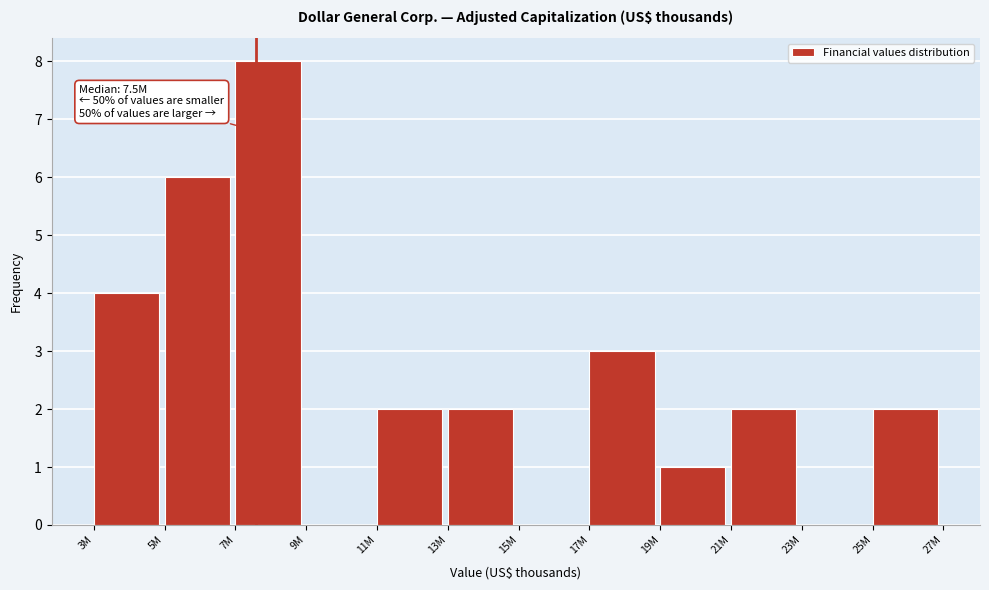

Reading left to right, list all the values displayed in this chart.

3M=4	5M=6	7M=8	9M=0	11M=2	13M=2	15M=0	17M=3	19M=1	21M=2	23M=0	25M=2